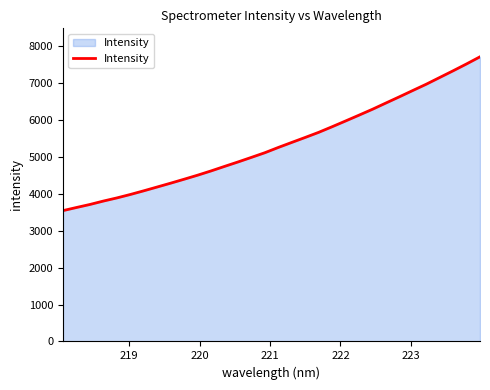

What is the maximum value shown in the chart?

7714.1